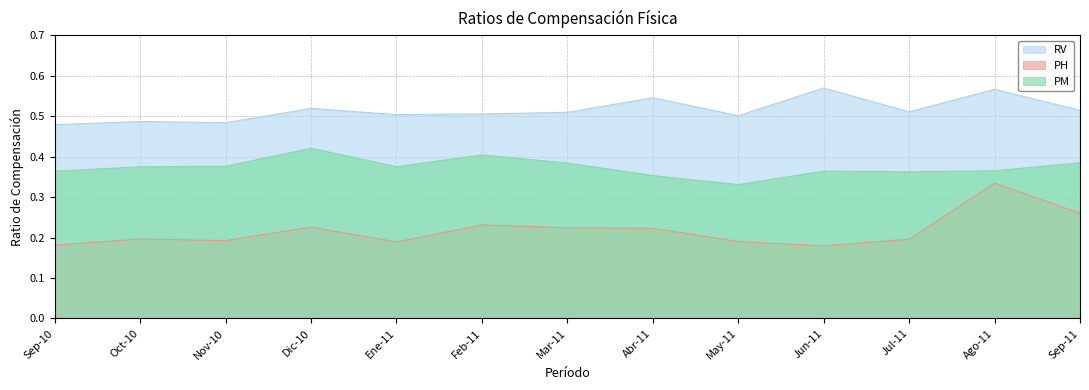

Reading right to left, extract all data points from this chart.

RV: Sep-11=0.5	Ago-11=0.6	Jul-11=0.5	Jun-11=0.6	May-11=0.5	Abr-11=0.5	Mar-11=0.5	Feb-11=0.5	Ene-11=0.5	Dic-10=0.5	Nov-10=0.5	Oct-10=0.5	Sep-10=0.5
PH: Sep-11=0.3	Ago-11=0.3	Jul-11=0.2	Jun-11=0.2	May-11=0.2	Abr-11=0.2	Mar-11=0.2	Feb-11=0.2	Ene-11=0.2	Dic-10=0.2	Nov-10=0.2	Oct-10=0.2	Sep-10=0.2
PM: Sep-11=0.4	Ago-11=0.4	Jul-11=0.4	Jun-11=0.4	May-11=0.3	Abr-11=0.4	Mar-11=0.4	Feb-11=0.4	Ene-11=0.4	Dic-10=0.4	Nov-10=0.4	Oct-10=0.4	Sep-10=0.4